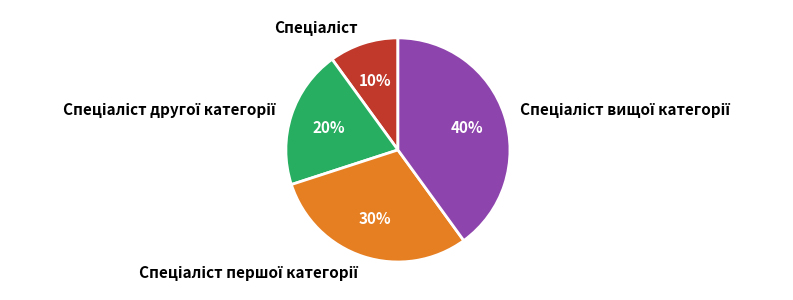

Is there any slice that represents more than half of the pie?

No